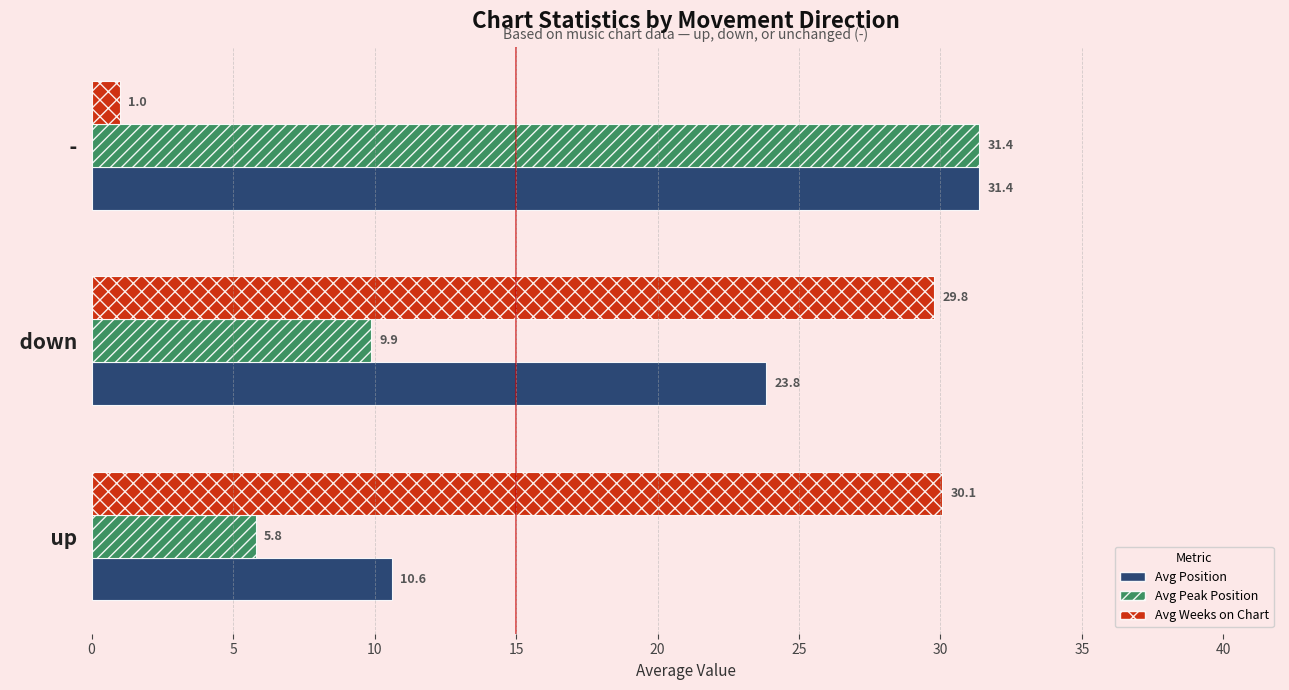

Read the Avg Peak Position value at   up  .

5.8